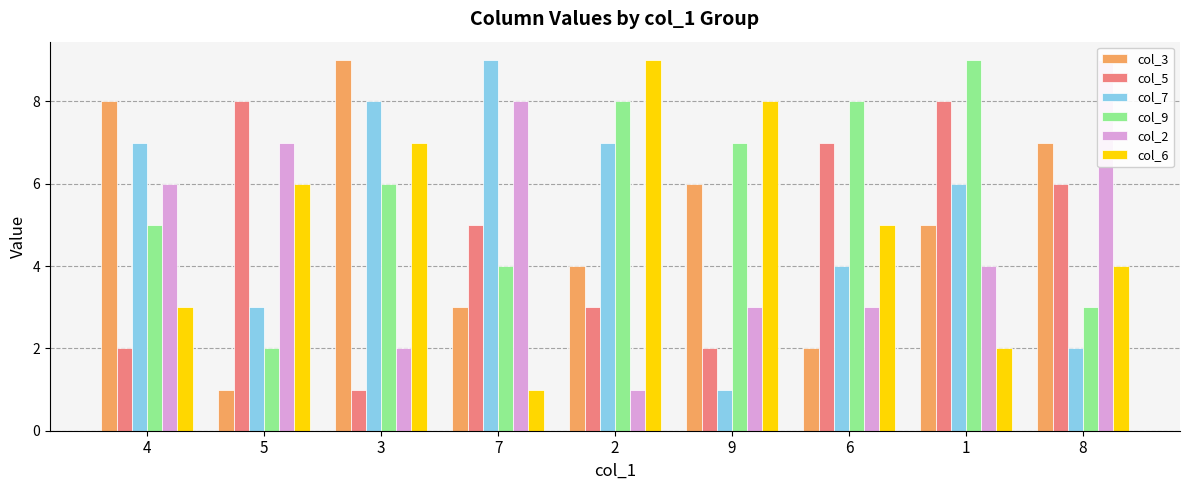

Between 5 and 7, which is larger?

7